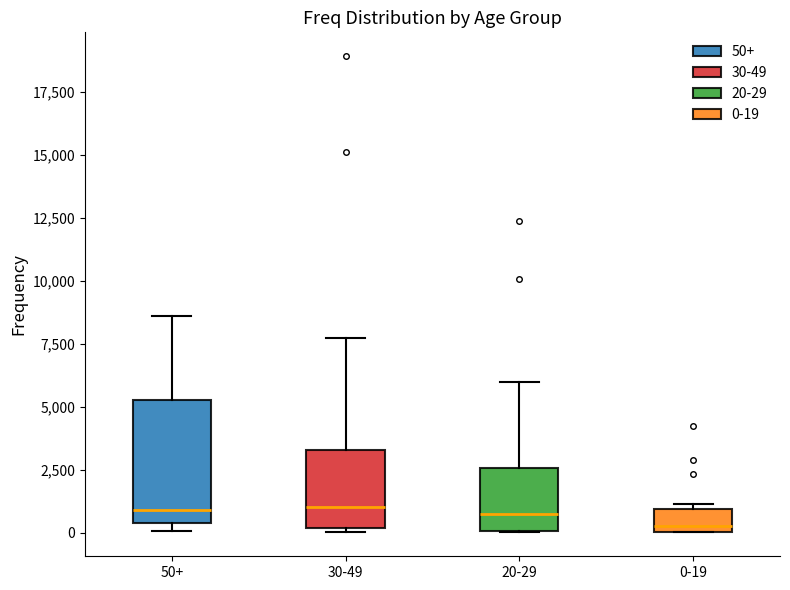

Comparing the boxes themselves (not the whiskers), which one is the tallest?

50+